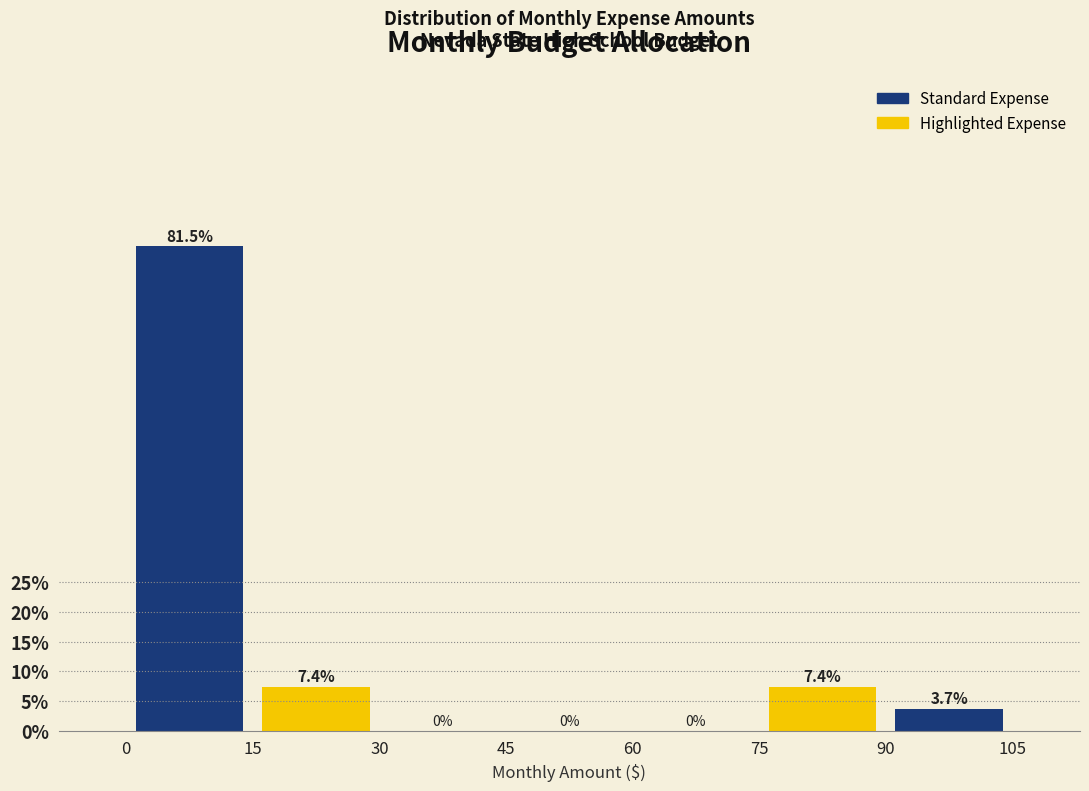

Reading left to right, list every bar in this chart as the range it spans on the x-axis followed by its height.

0 to 15: 81.5
15 to 30: 7.4
30 to 45: 0.0
45 to 60: 0.0
60 to 75: 0.0
75 to 90: 7.4
90 to 105: 3.7